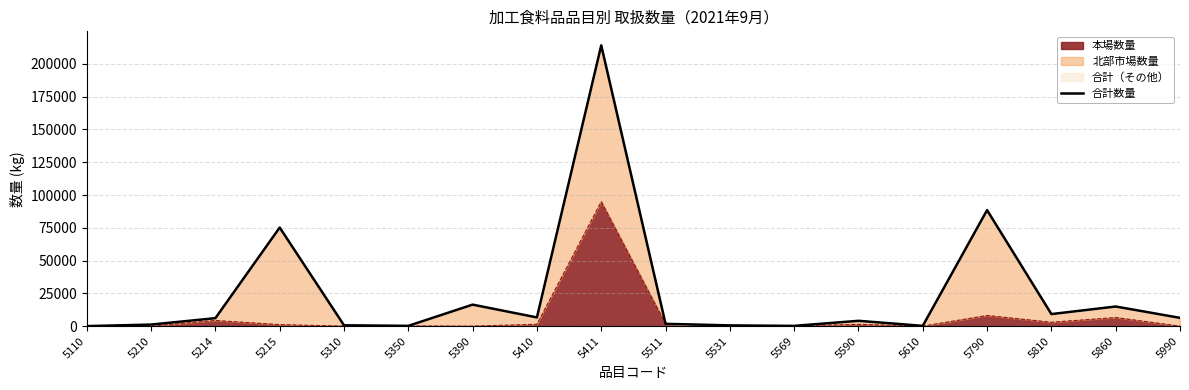

The chart shows a value of 9202 at 5810. True or false?

True